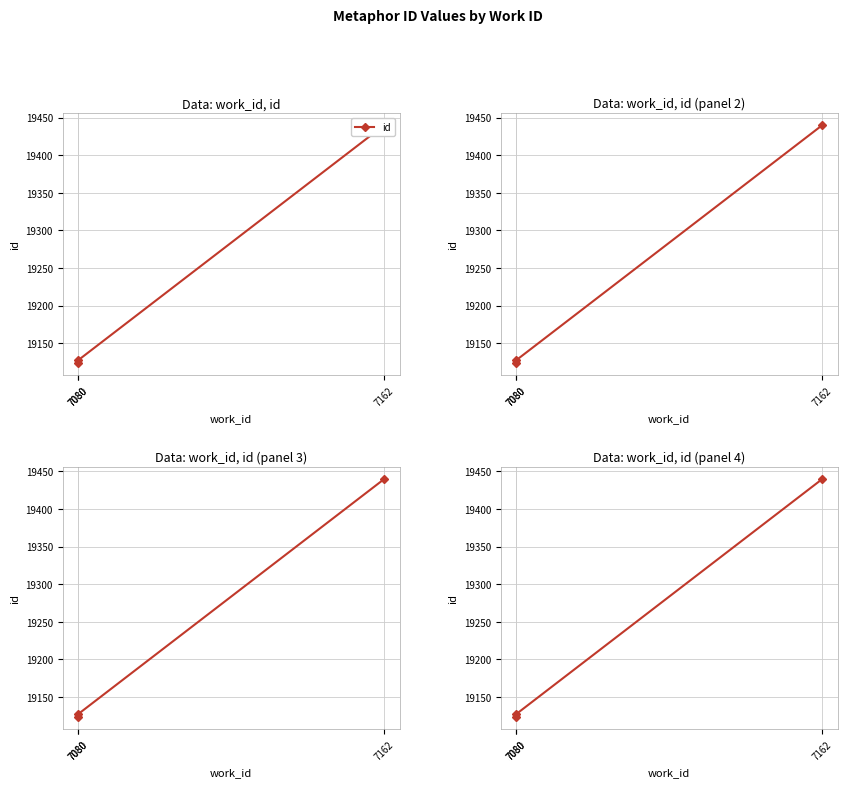

What is the change in value from 7080 to 7162?

+313